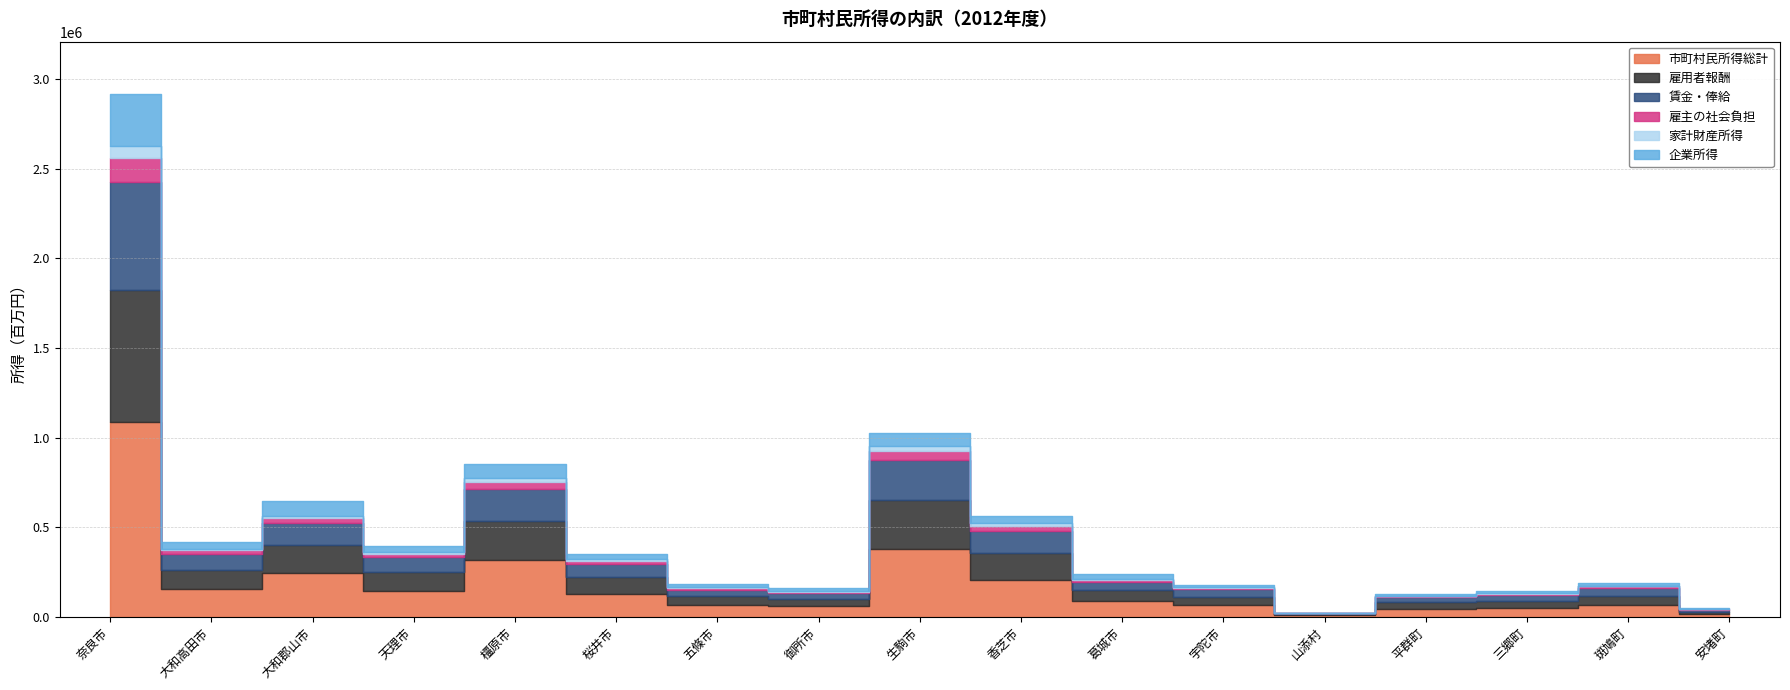

What value does the 市町村民所得総計 series have at 大和高田市?

154865